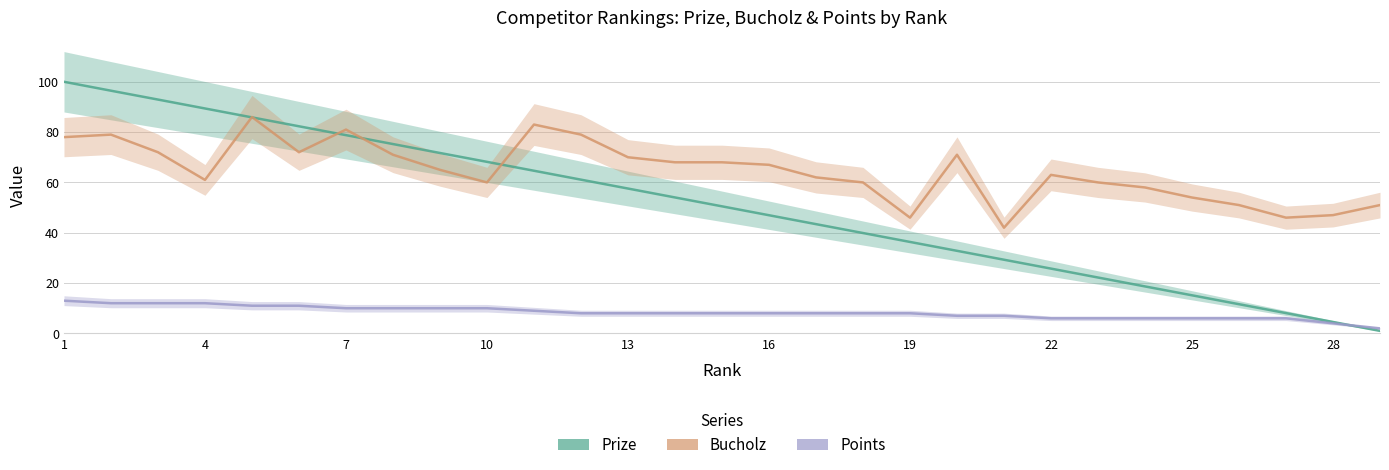

Where do Points and Prize first cross each other?

27 and 28